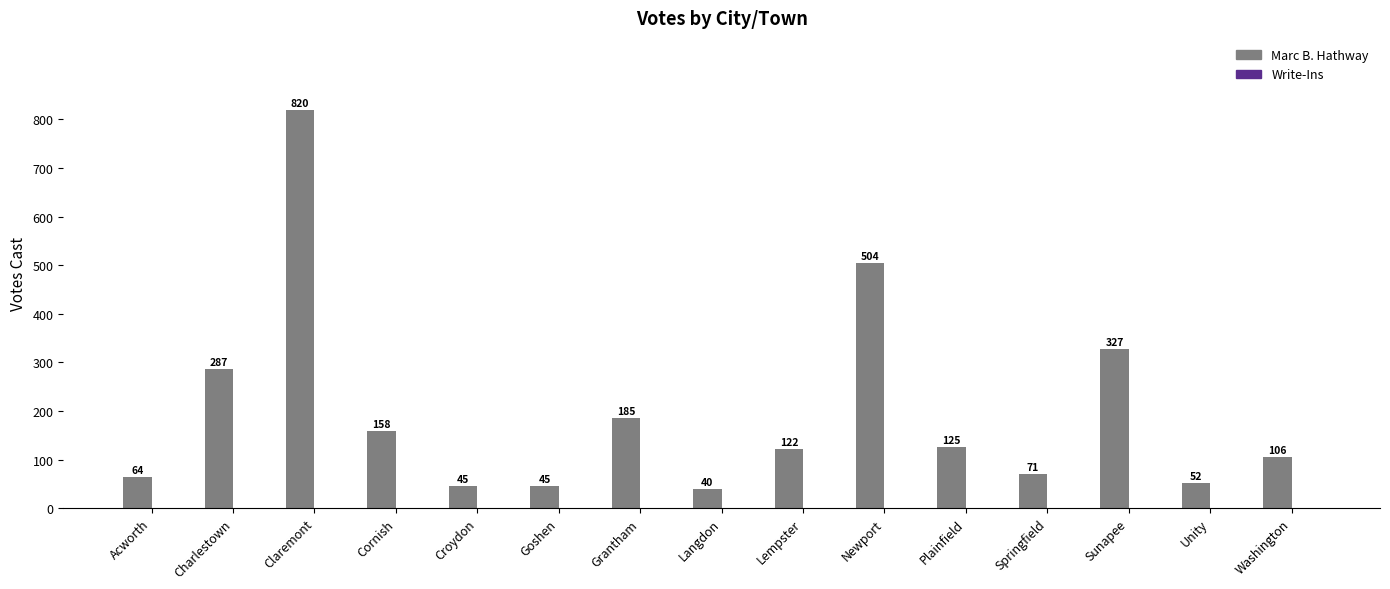

Between Unity and Newport, which is larger?

Newport